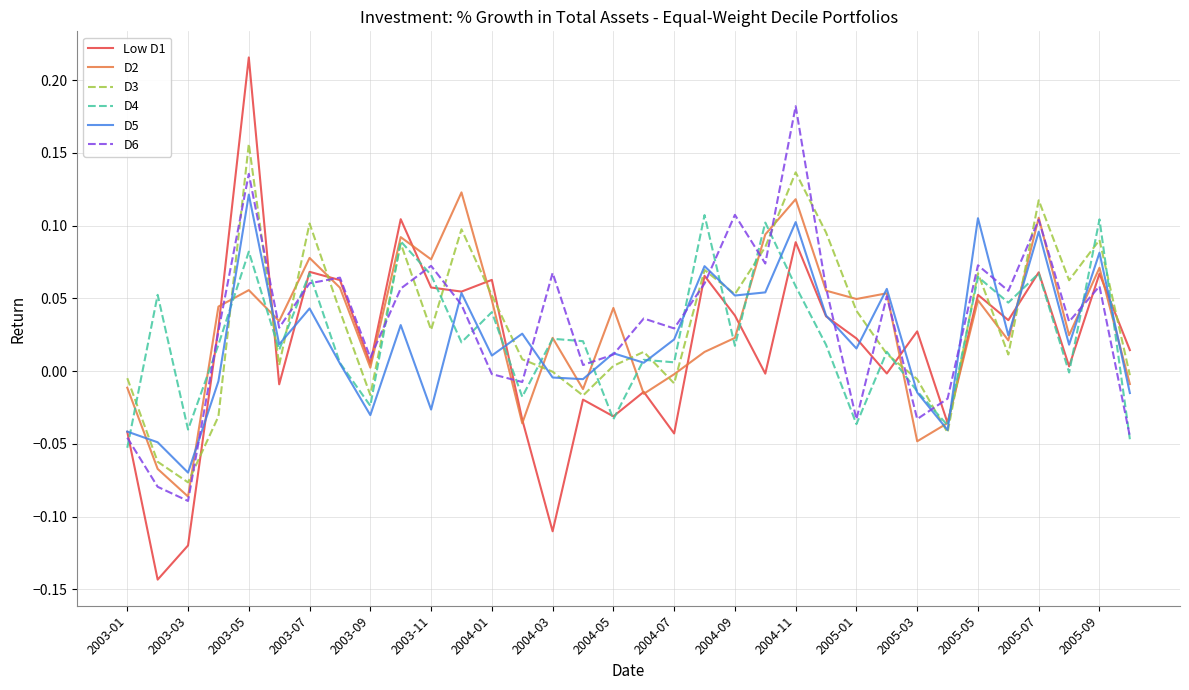

What are all the series names shown in the legend?

Low D1, D2, D3, D4, D5, D6